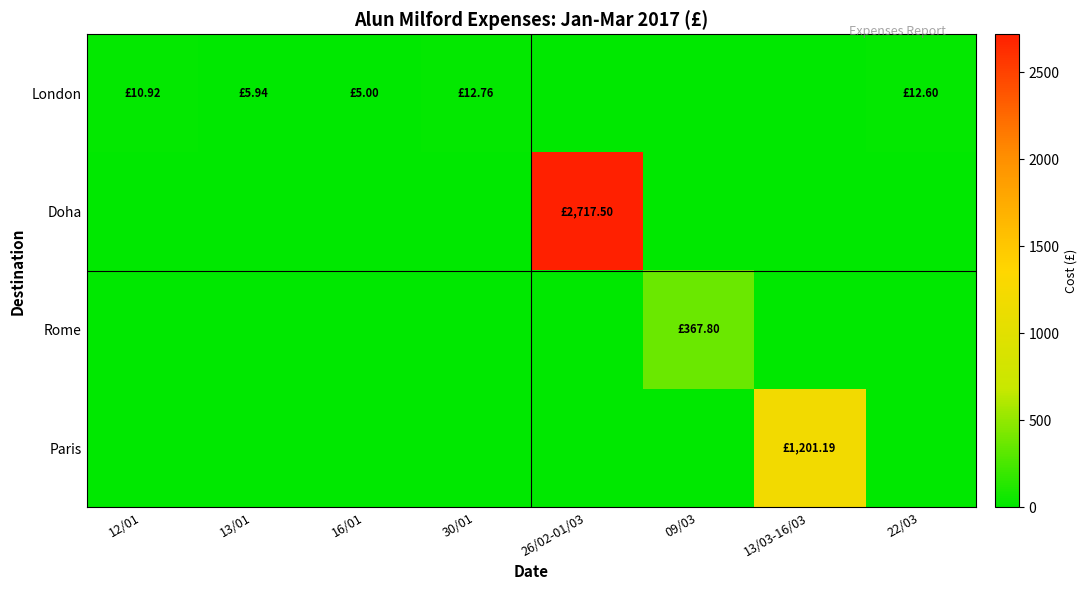

Reading left to right, transcribe all the data shown in this chart.

London: 12/01=10.9	13/01=5.9	16/01=5.0	30/01=12.8	26/02-01/03=0.0	09/03=0.0	13/03-16/03=0.0	22/03=12.6
Doha: 12/01=0.0	13/01=0.0	16/01=0.0	30/01=0.0	26/02-01/03=2717.5	09/03=0.0	13/03-16/03=0.0	22/03=0.0
Rome: 12/01=0.0	13/01=0.0	16/01=0.0	30/01=0.0	26/02-01/03=0.0	09/03=367.8	13/03-16/03=0.0	22/03=0.0
Paris: 12/01=0.0	13/01=0.0	16/01=0.0	30/01=0.0	26/02-01/03=0.0	09/03=0.0	13/03-16/03=1201.2	22/03=0.0